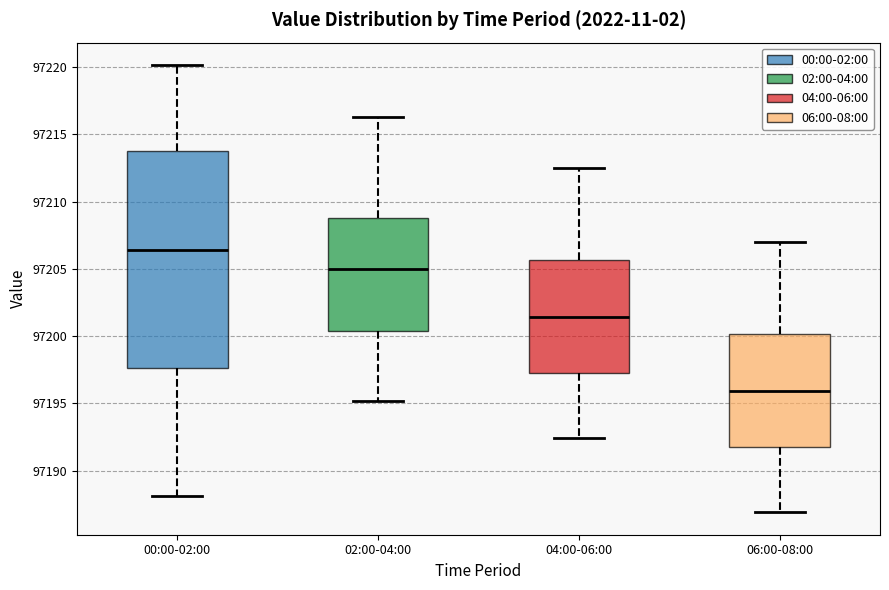

Which box has the lowest median line?

06:00-08:00